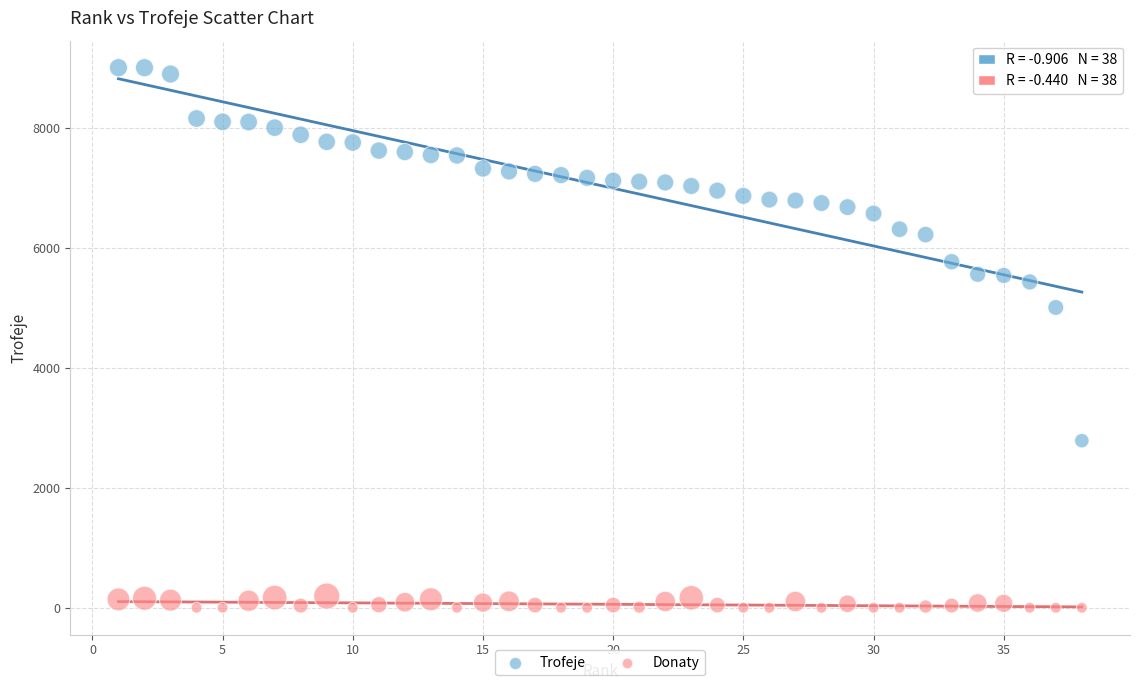

Which series has the widest spread of Y values?

Trofeje